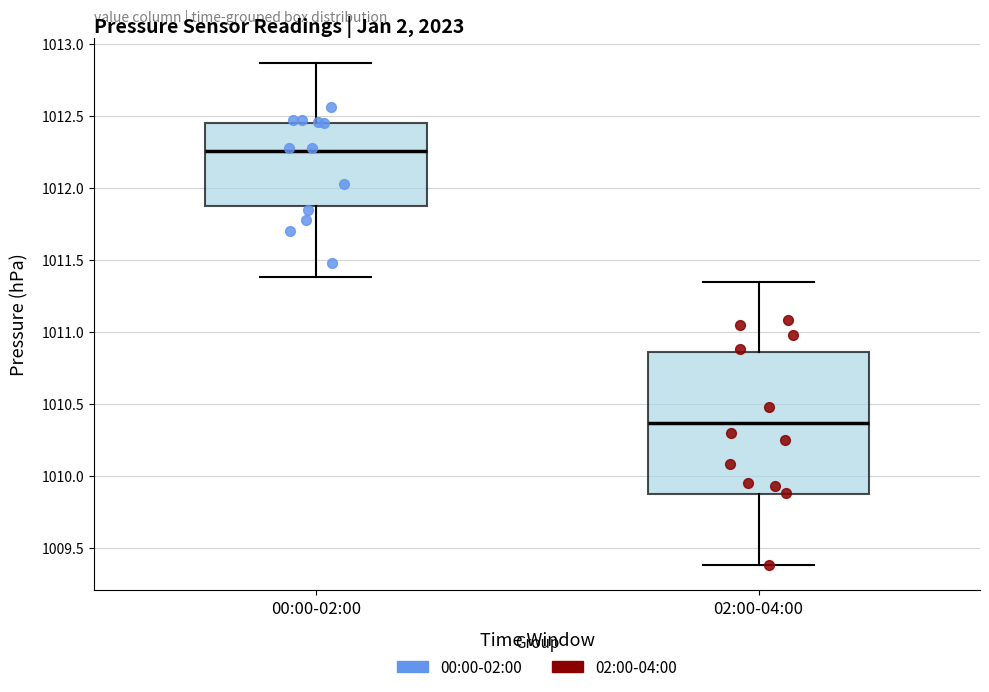

Where does the lower whisker of the box for 02:00-04:00 end on the y-axis? The values are not printed on the chart, so give them approximately, as read against the axis.

1009.40